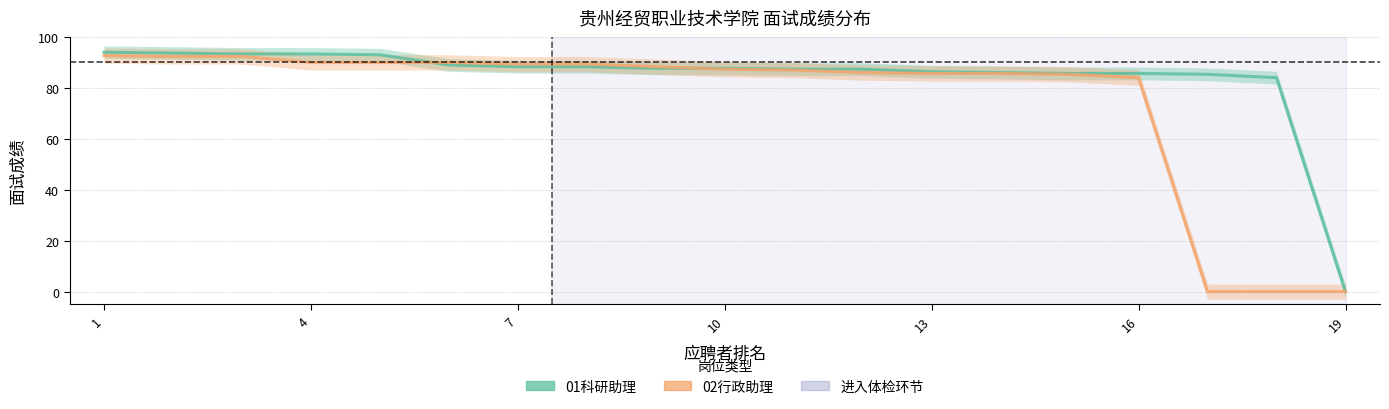

Which series ends up on top after the final intersection of 02行政助理 and 01科研助理?

01科研助理